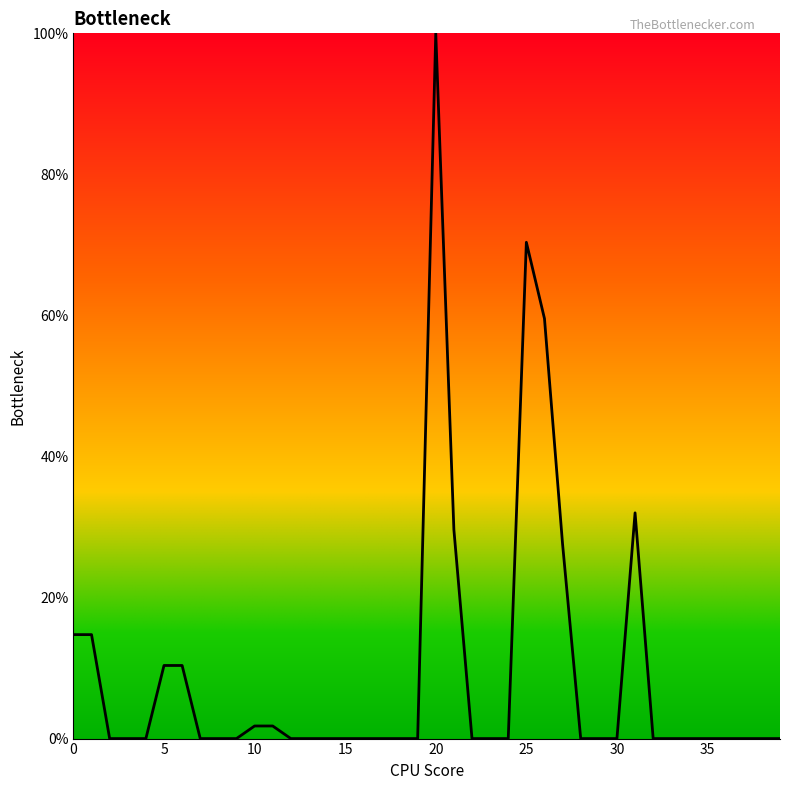

What is the maximum value shown in the chart?

100.0